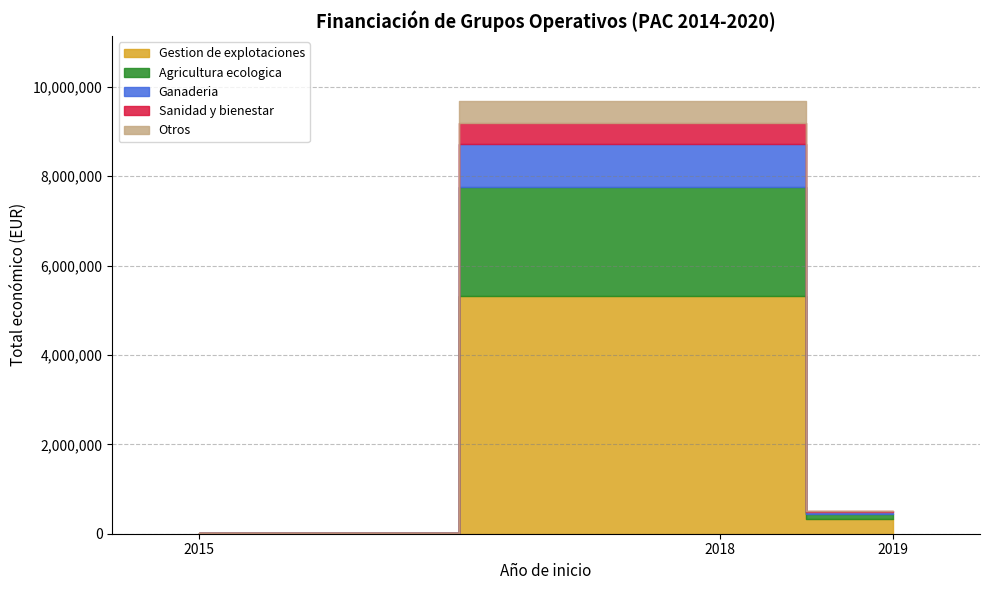

What is the change in value from 2018 to 2018?

-7686333